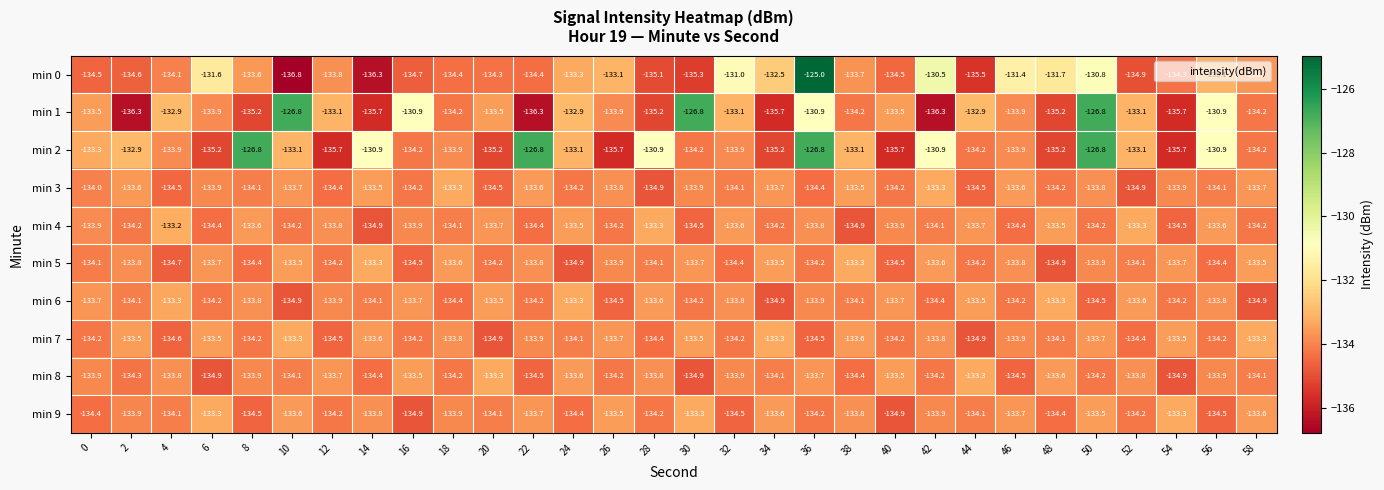

How many series are shown in this chart?

10